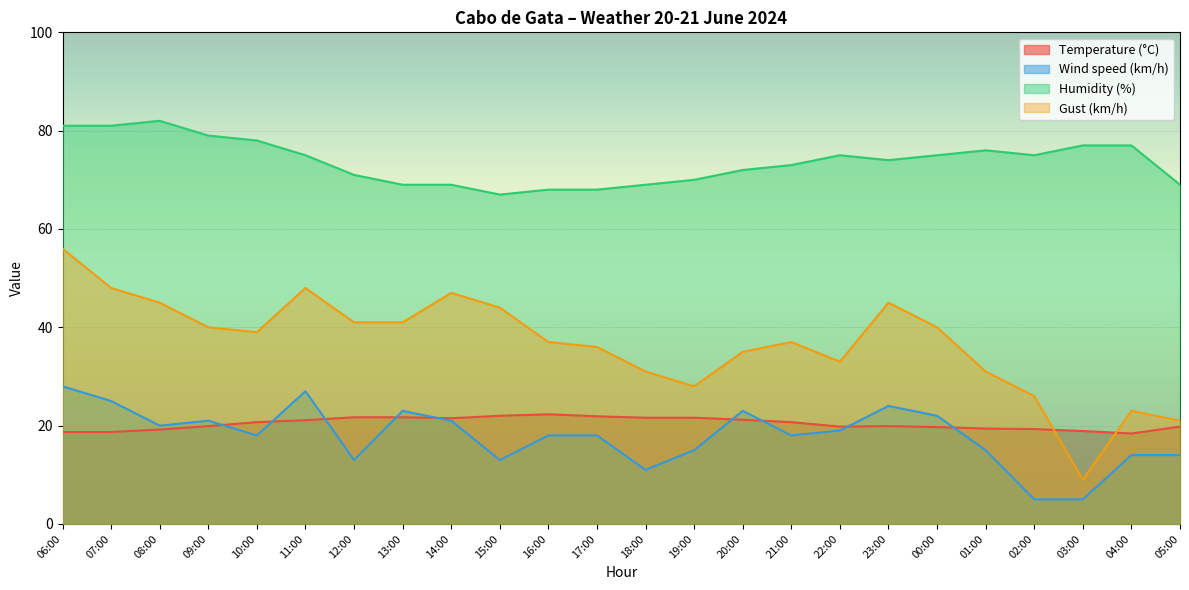

At which category does Humidity (%) reach its first local valley?

15:00